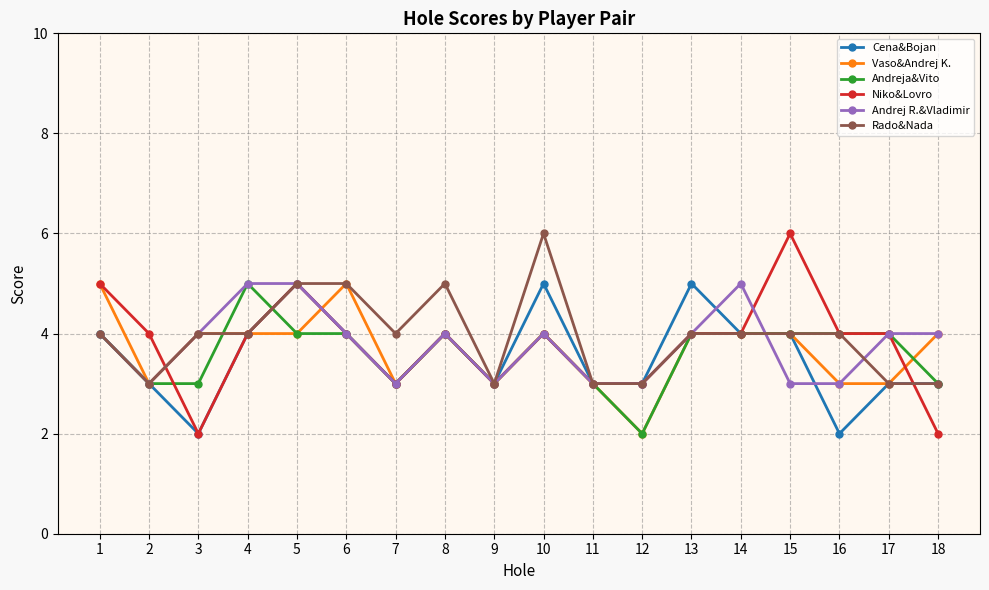

Which category has the highest value in the Andreja&Vito series?

4